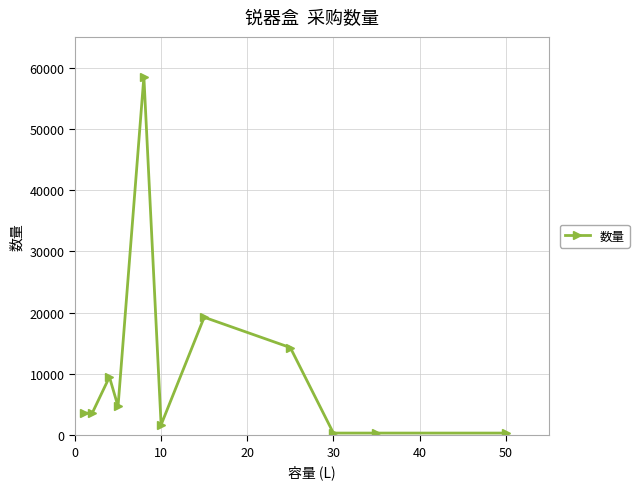

True or false: there are more than 1 points higher than both neighbors.

True